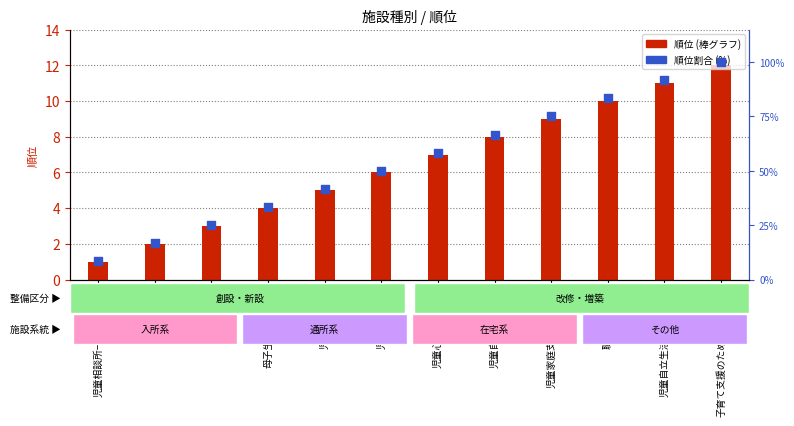

What is the total value across all series at 児童自立生活援助事業所?

102.7